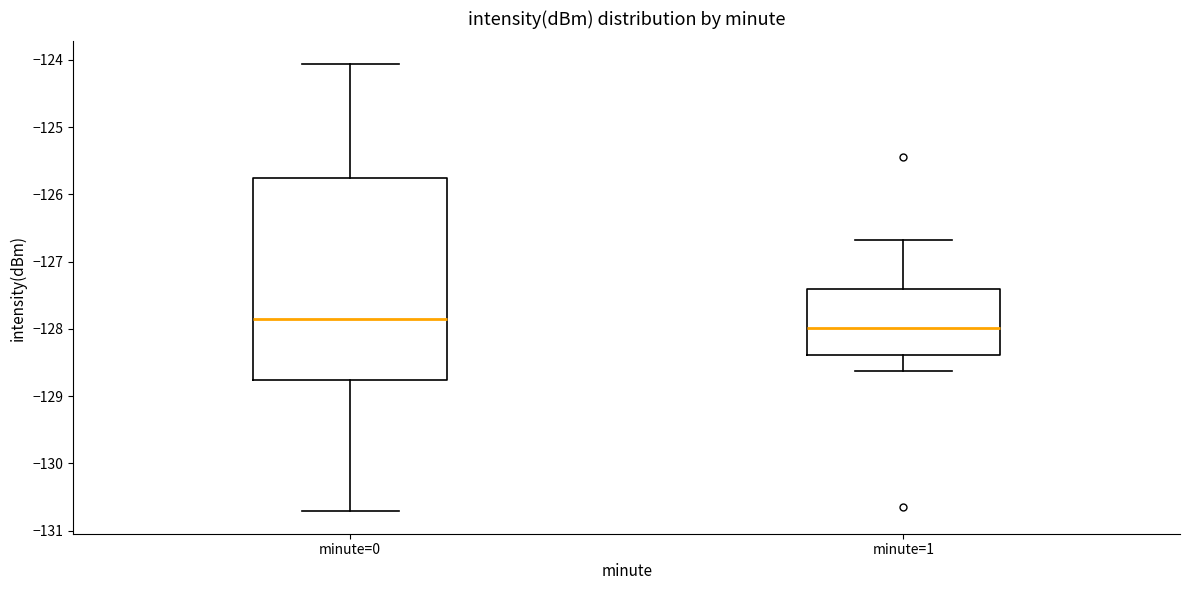

Which box's median line is the lowest?

minute=1